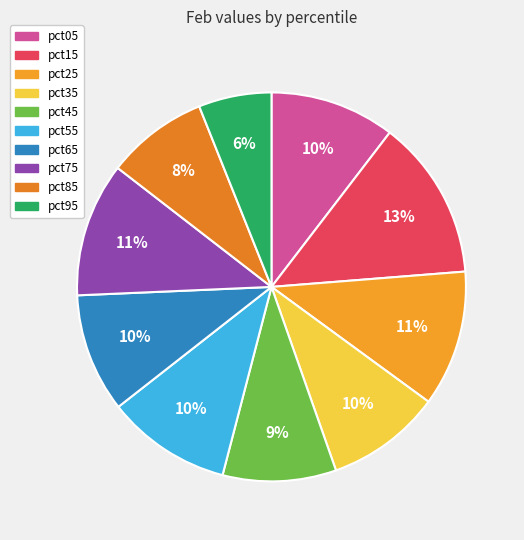

Is it true that pct65 is 17% of the pie?

False